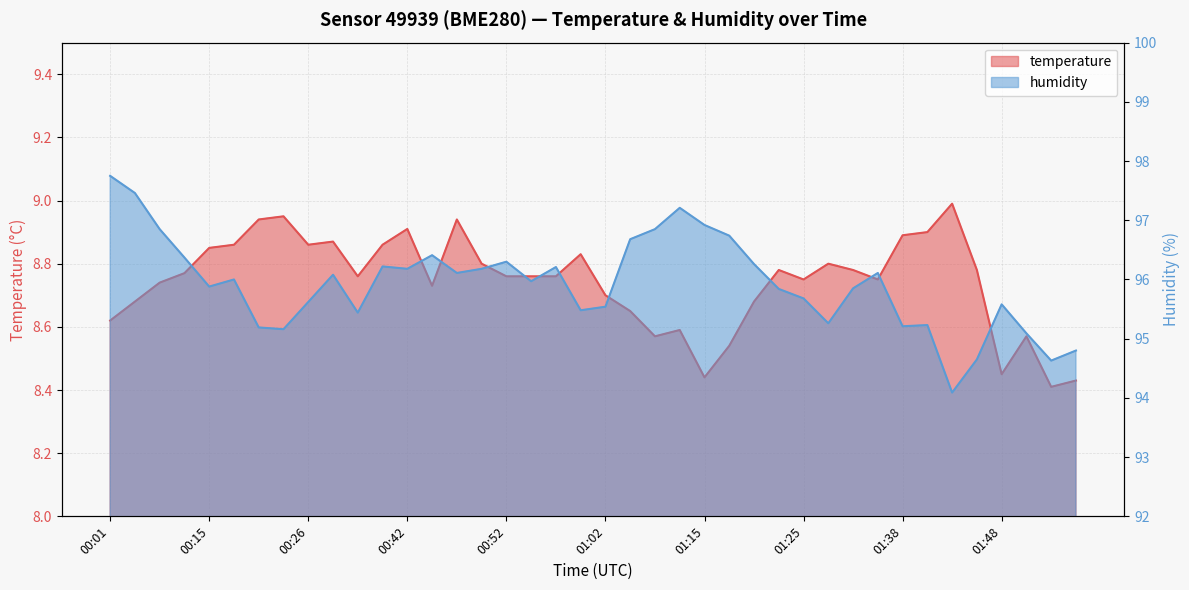

What are all the series names shown in the legend?

temperature, humidity